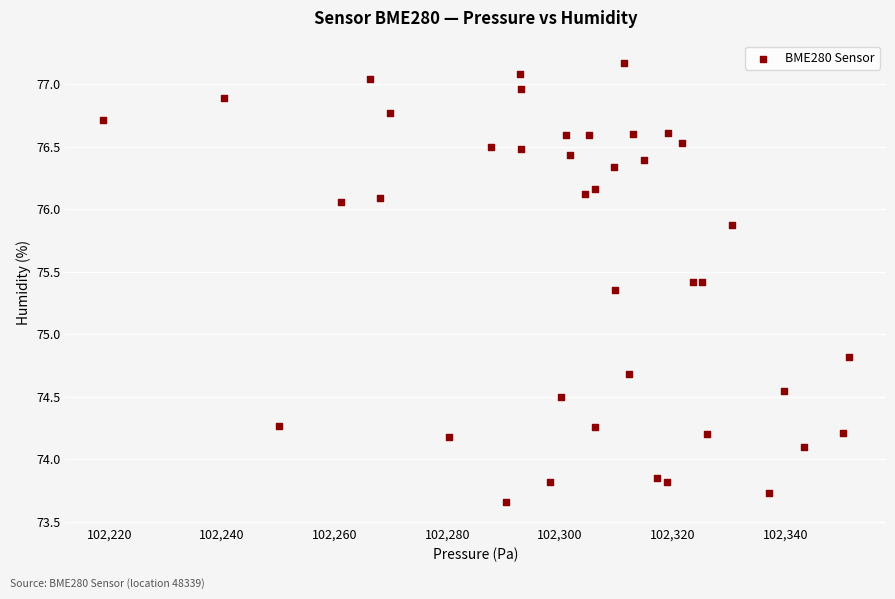

What is the range of Y values (max minus min)?

3.5